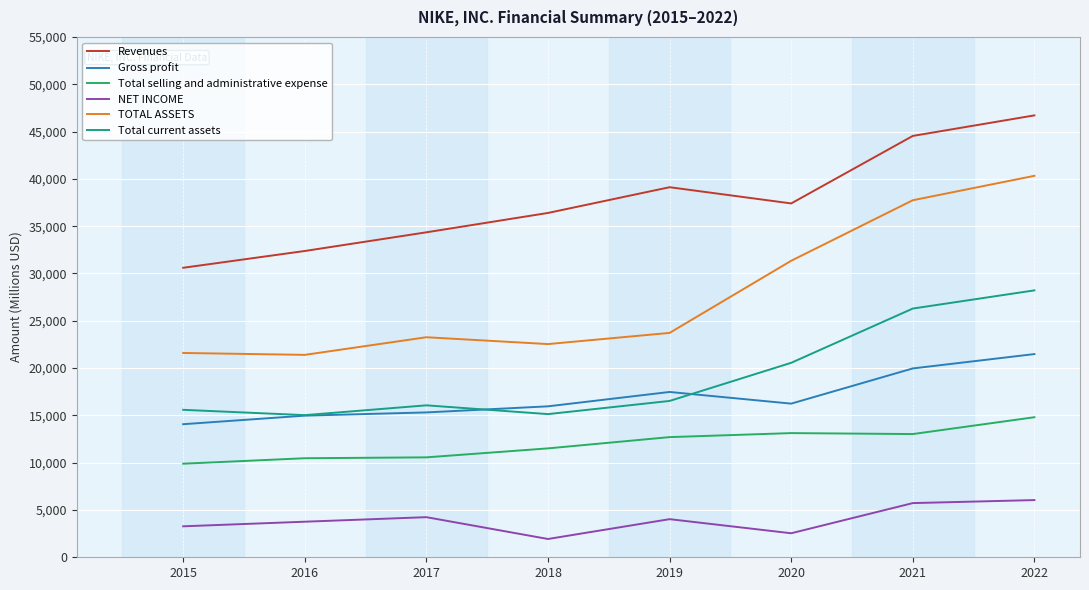

What is the difference between the maximum and minimum values in the NET INCOME series?

4113